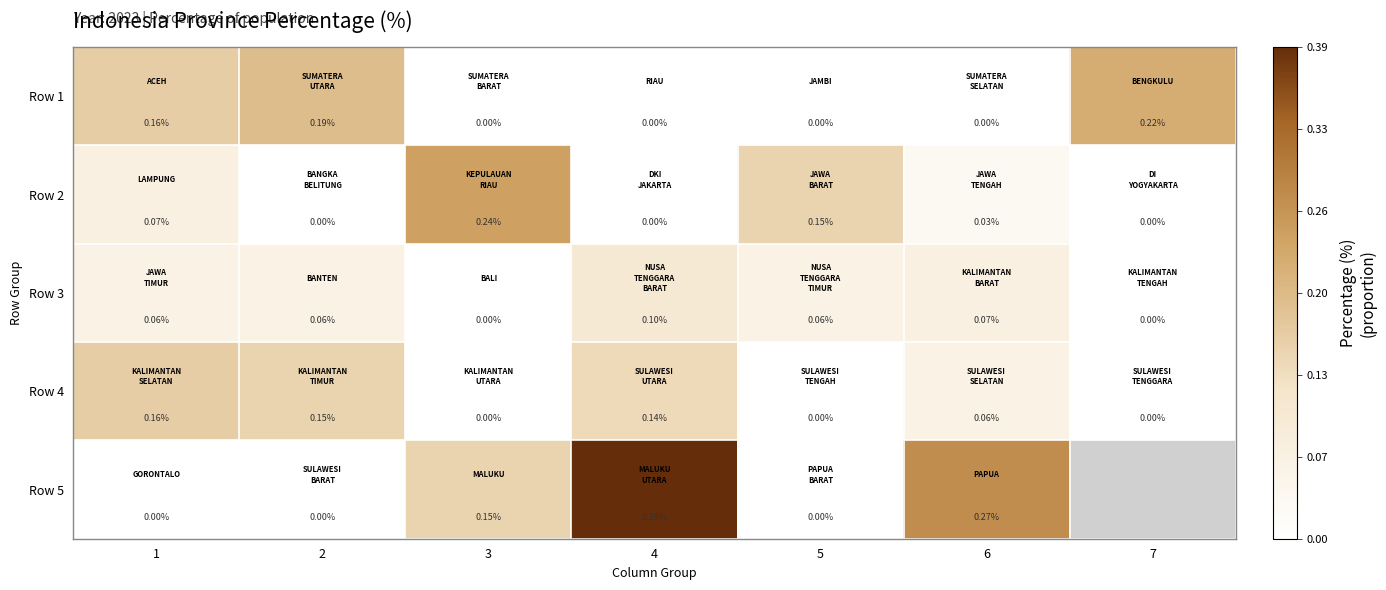

At how many categories does at least one series exceed 0?

7